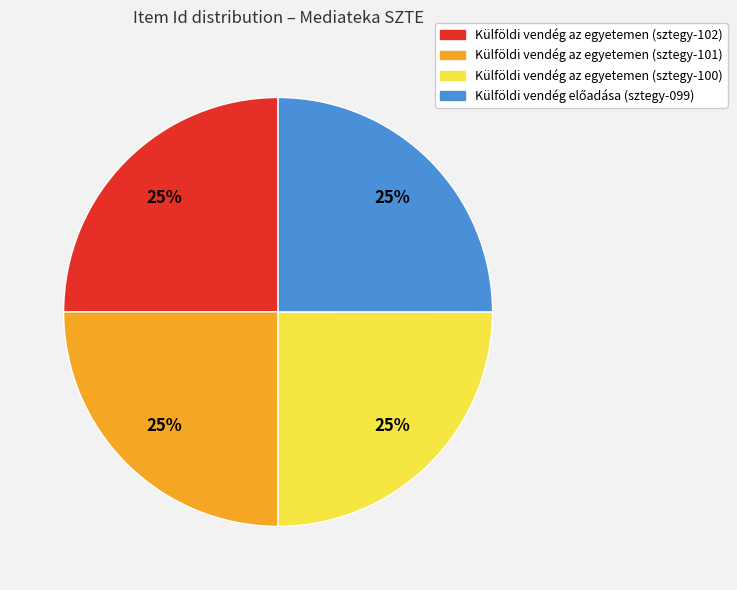

To the nearest percent, what percentage of the pie is Külföldi vendég az egyetemen (sztegy-100)?

25%